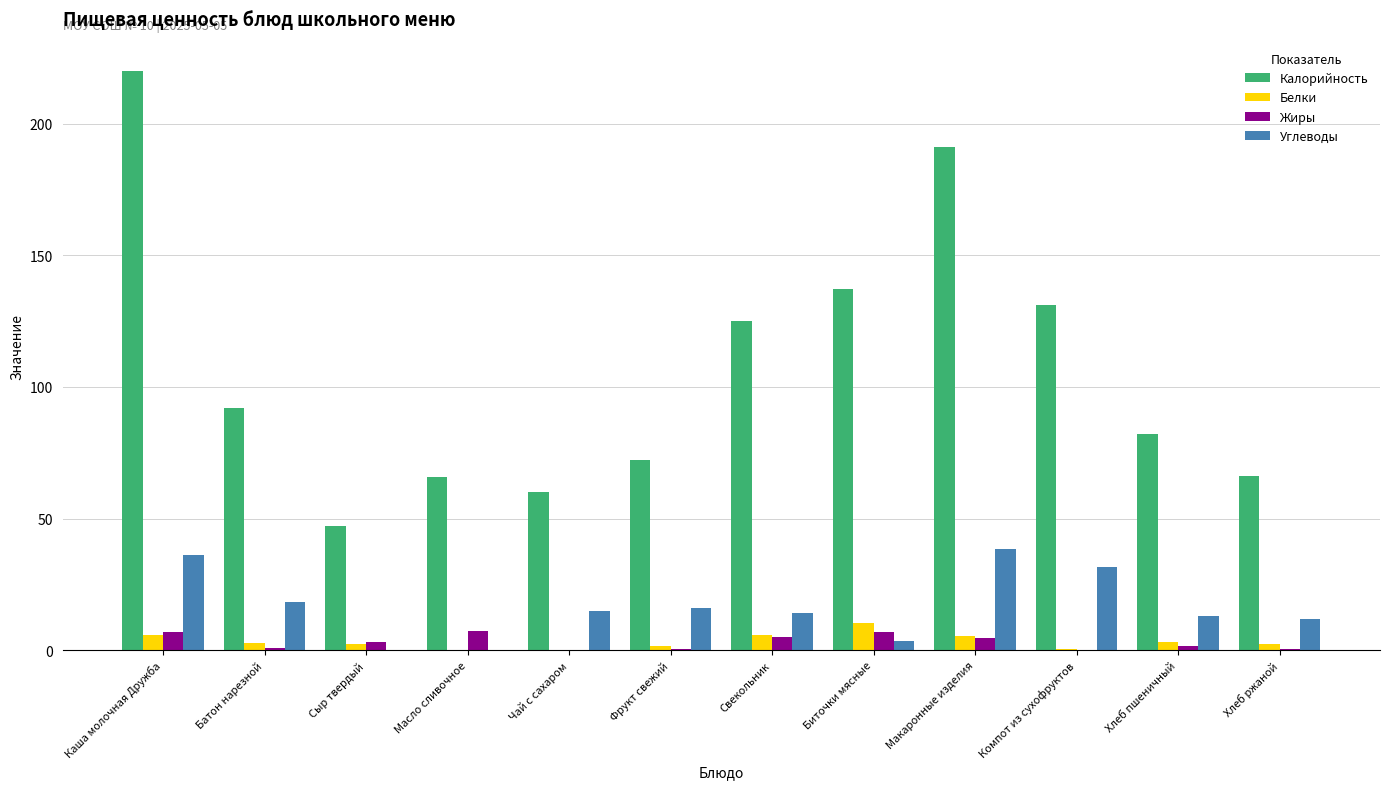

Between Свекольник and Хлеб пшеничный, which series saw the biggest shift?

Калорийность